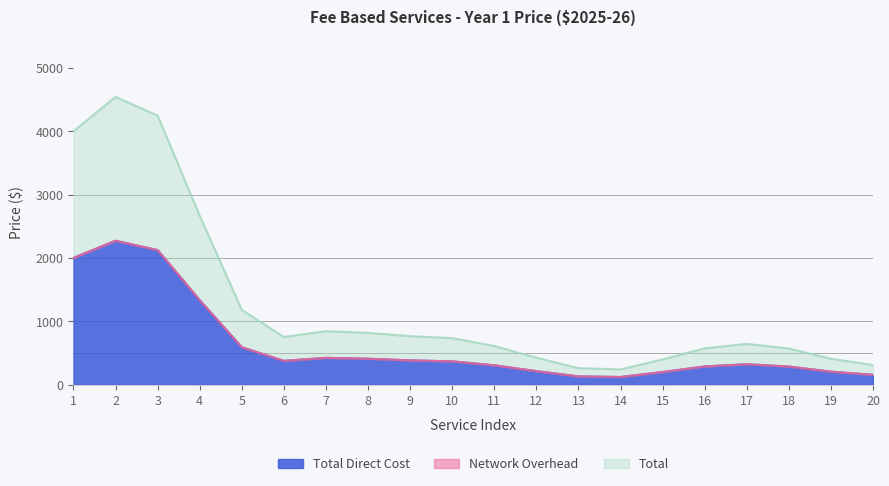

True or false: Total and Total Direct Cost cross at least once.

False